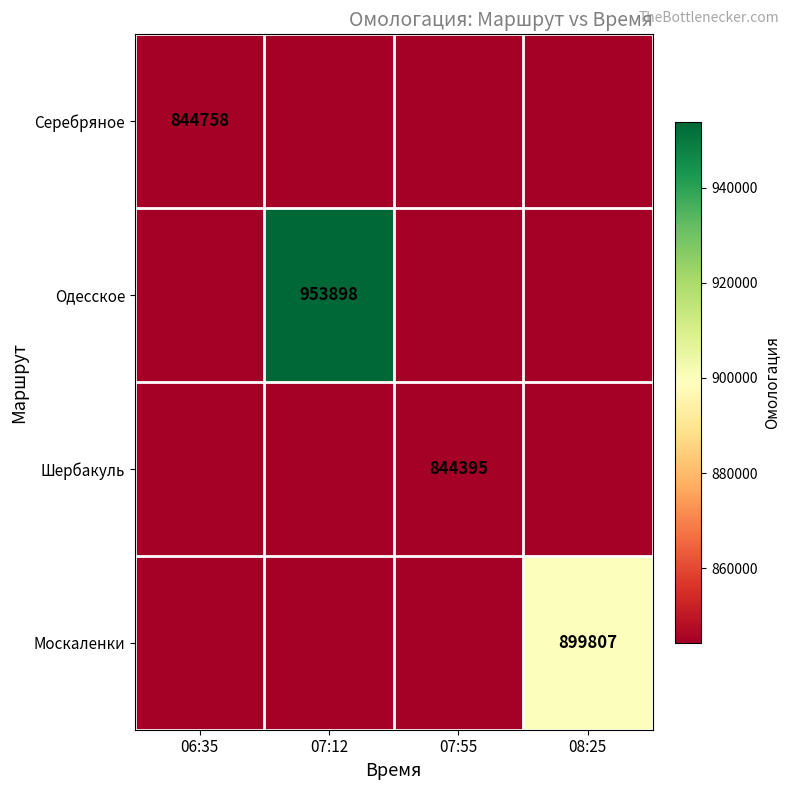

Between 07:55 and 08:25, which series saw the biggest shift?

Москаленки